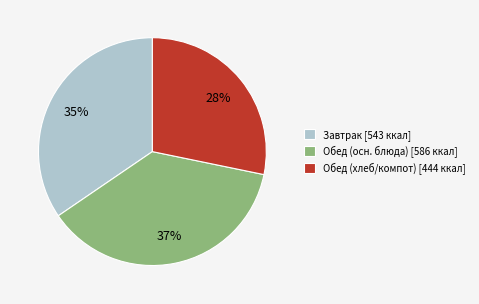

Which slice is the smallest?

Обед (хлеб/компот) [444 ккал]